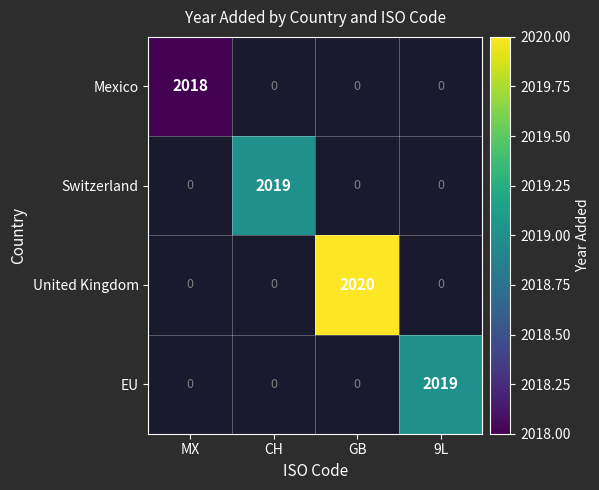

At which category is the sum across all series the highest?

GB